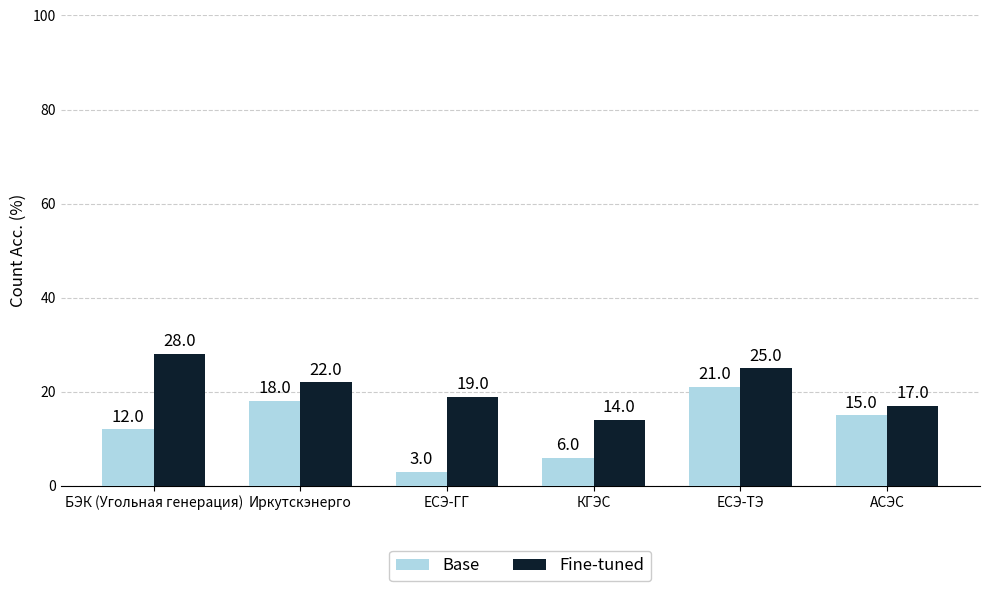

How many groups of bars are there?

6